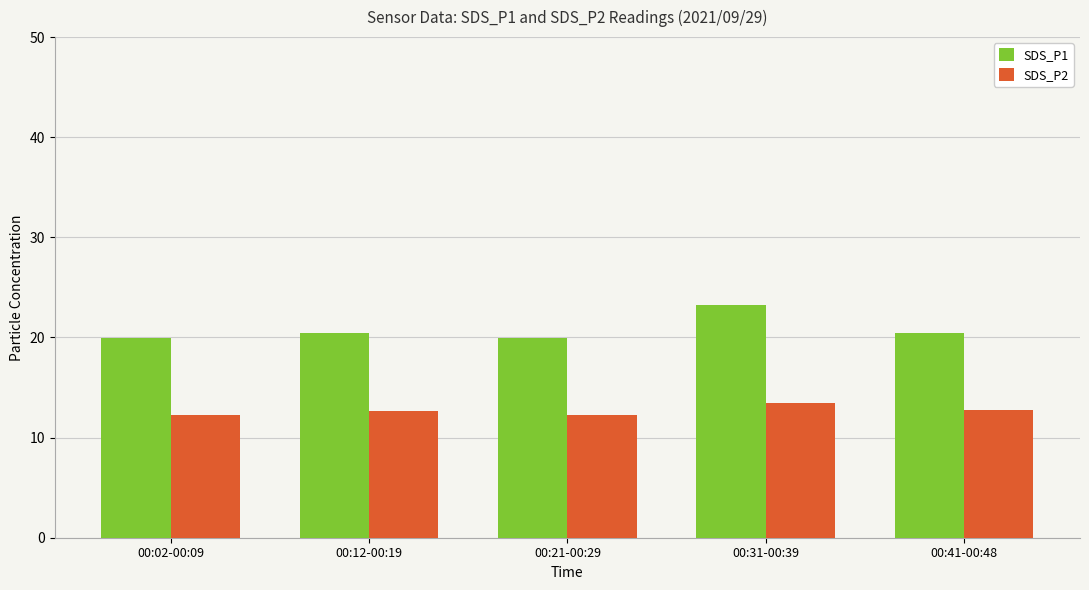

What is the average value of the SDS_P1 series?

20.8